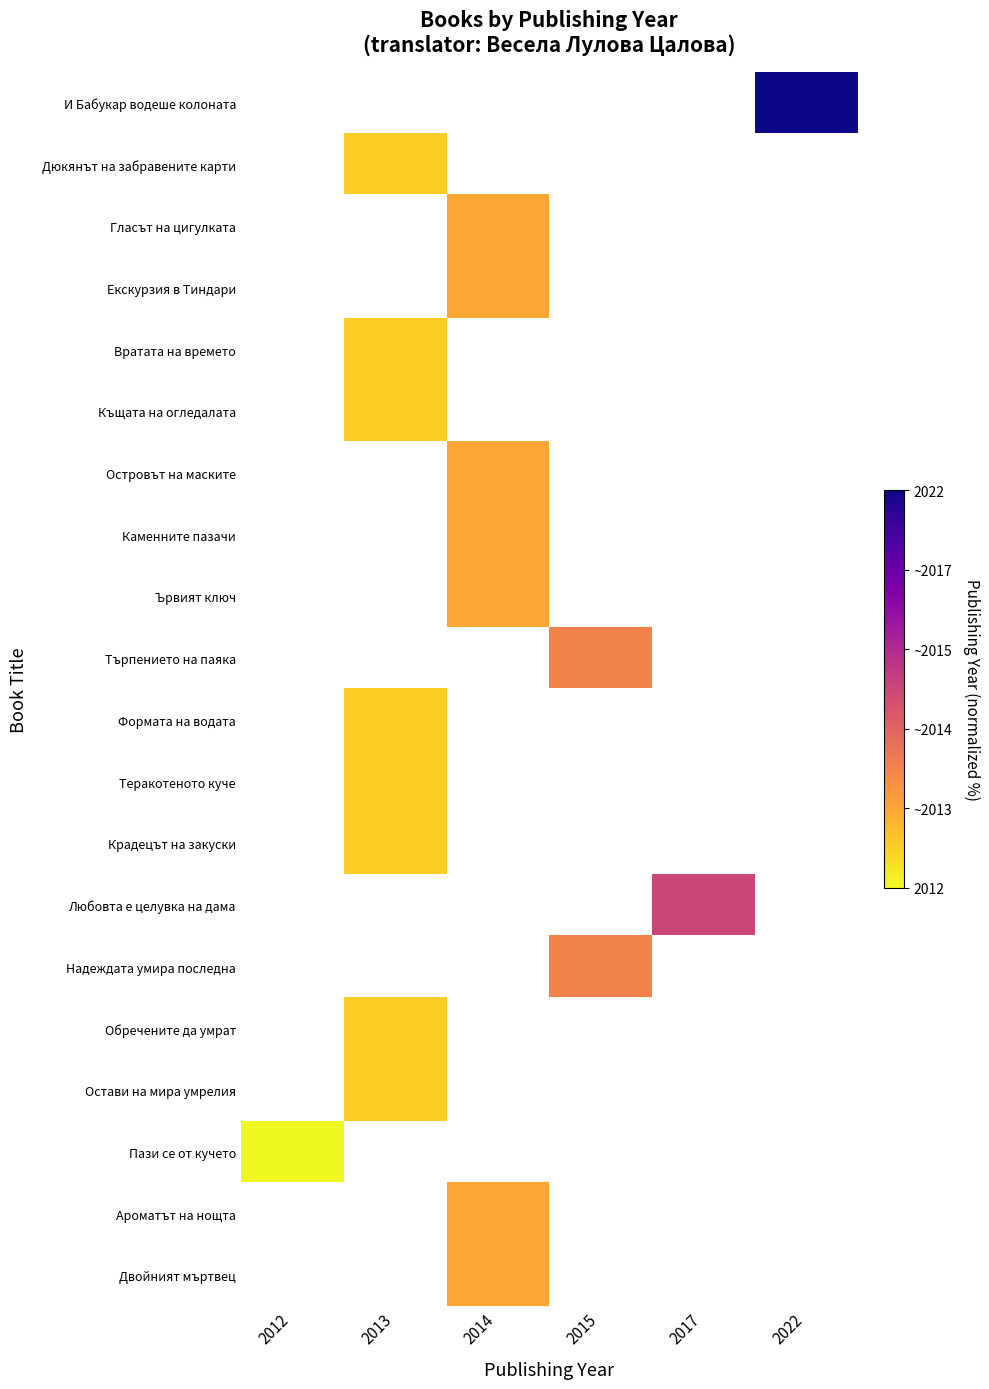

Rank the series by their maximum value, from highest to lowest.

И Бабукар водеше колоната, Дюкянът на забравените карти, Гласът на цигулката, Екскурзия в Тиндари, Вратата на времето, Къщата на огледалата, Островът на маските, Каменните пазачи, Ървият ключ, Търпението на паяка, Формата на водата, Теракотеното куче, Крадецът на закуски, Любовта е целувка на дама, Надеждата умира последна, Обречените да умрат, Остави на мира умрелия, Пази се от кучето, Ароматът на нощта, Двойният мъртвец